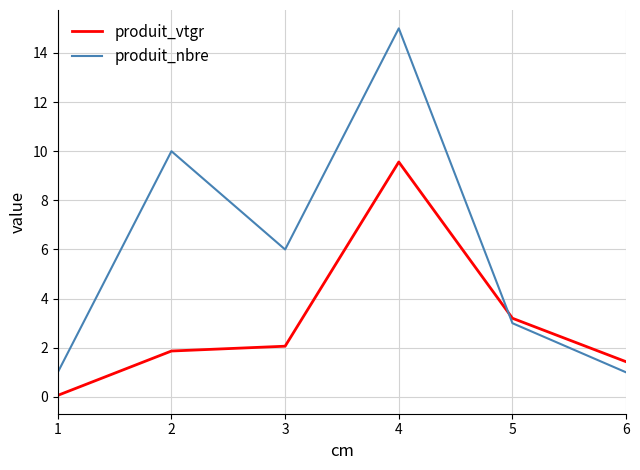

Reading left to right, transcribe all the data shown in this chart.

produit_vtgr: 0.1	1.9	2.1	9.6	3.2	1.4
produit_nbre: 1.0	10.0	6.0	15.0	3.0	1.0